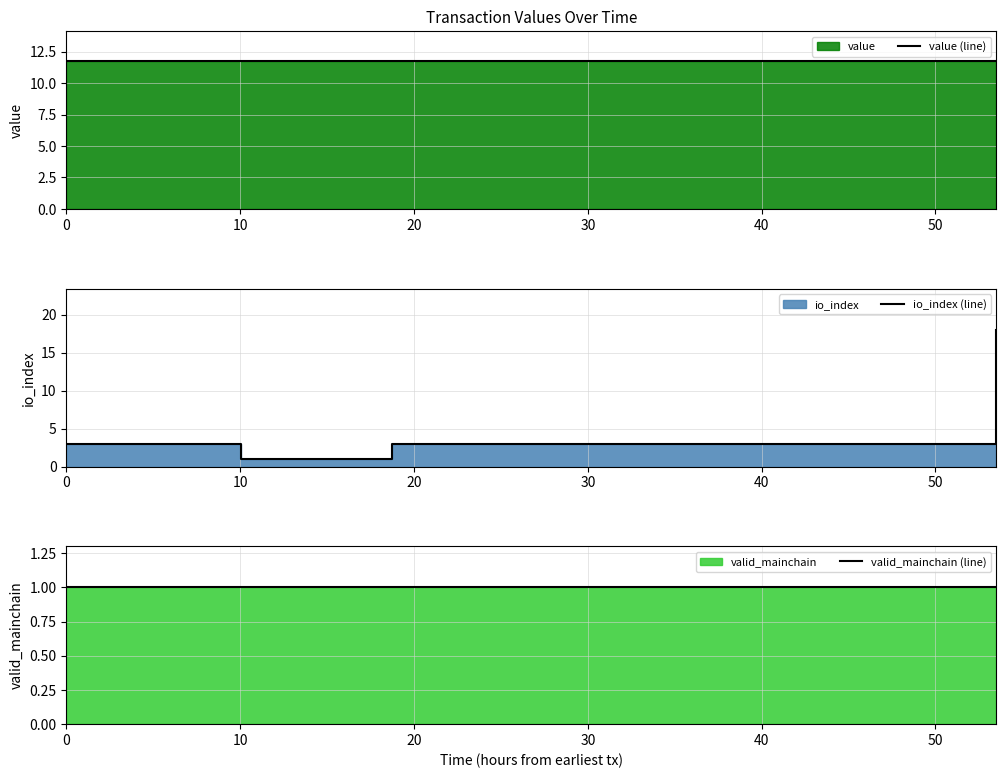

The value of valid_mainchain (line) at 20 is 1.3. True or false?

False